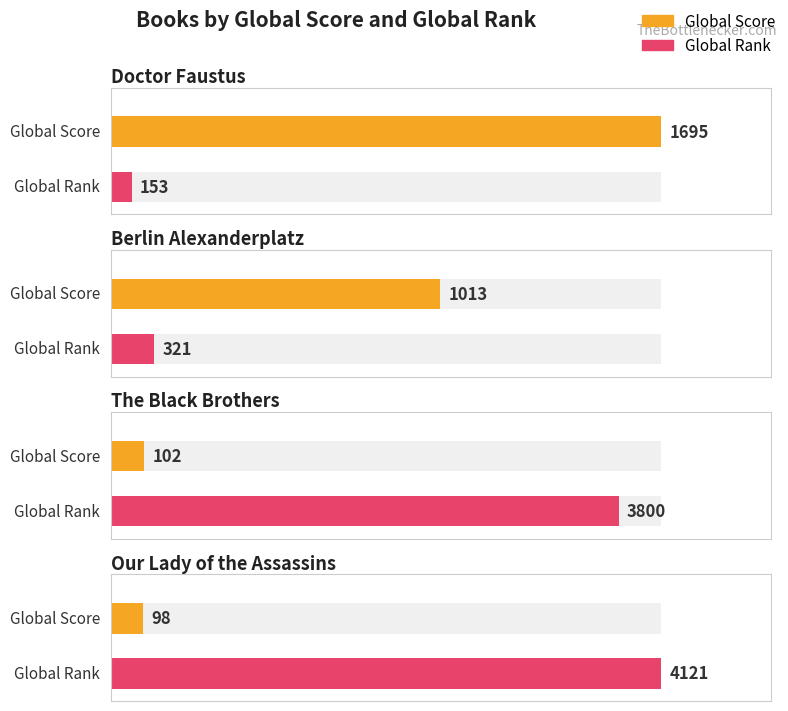

Is it true that Global Rank equals 2599 at Our Lady of the Assassins?

False